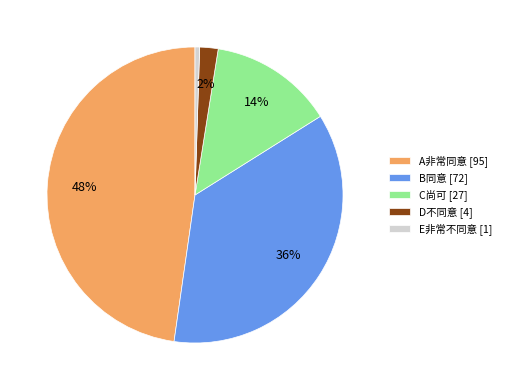

What is the largest slice in the pie chart?

A非常同意